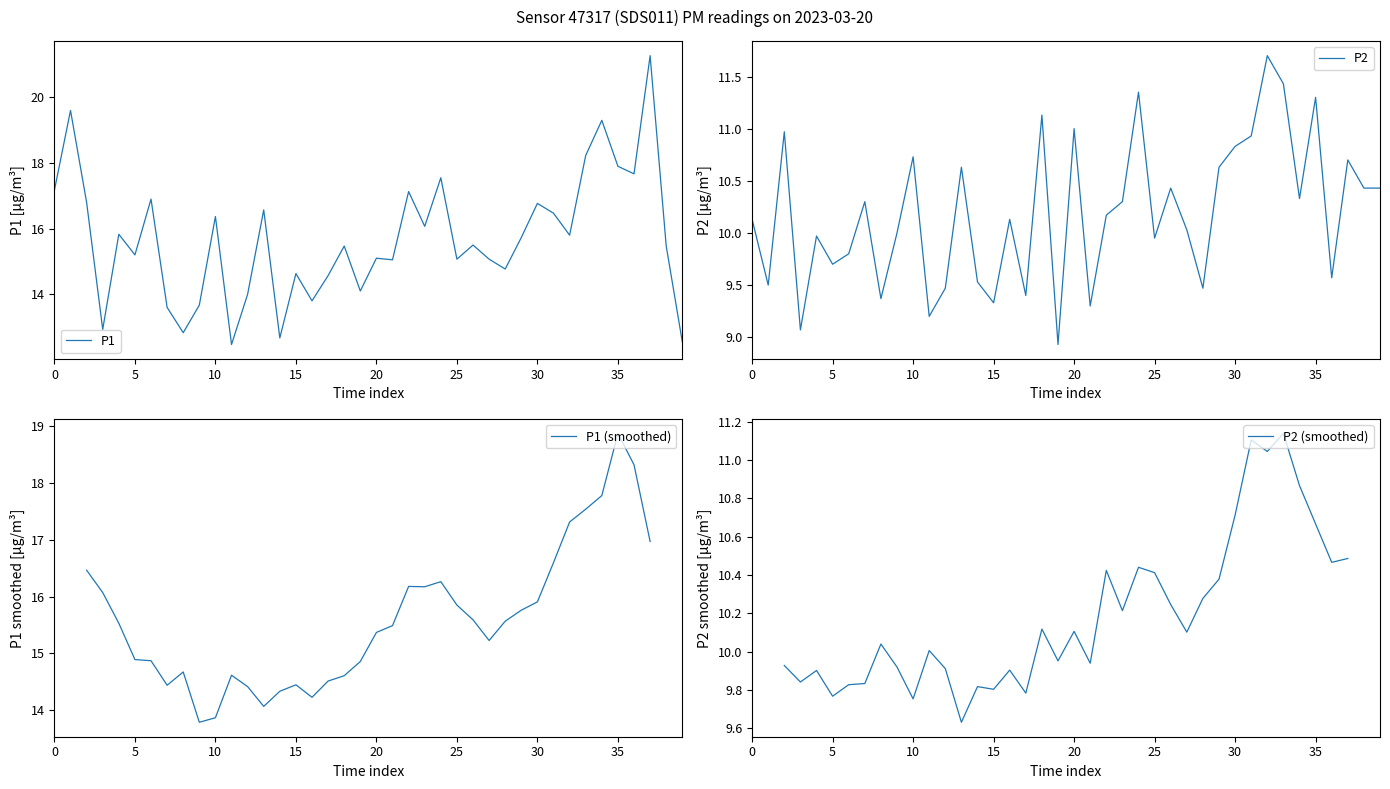

How many interior local peaks does the P1 series have?

14